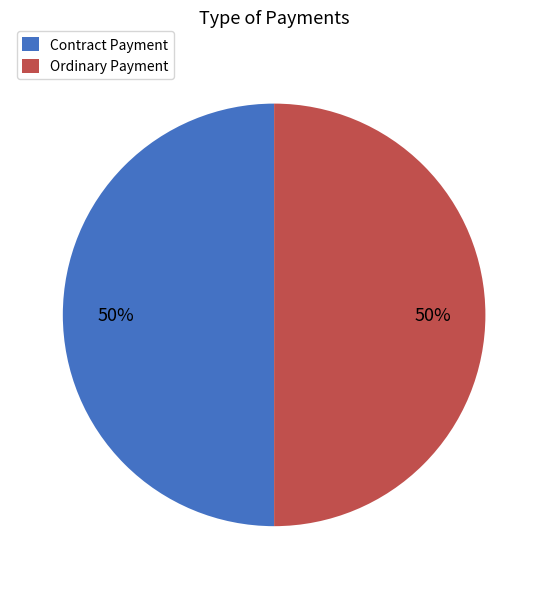

What is the ratio of the value at Contract Payment to the value at Ordinary Payment?

1.0